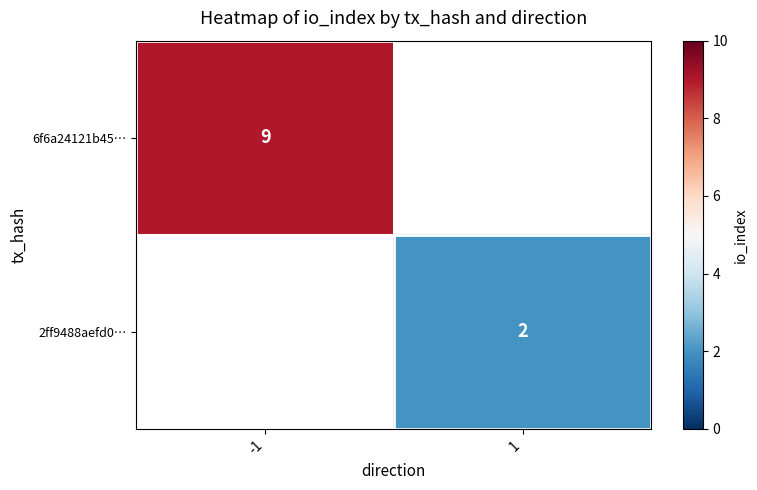

The 2ff9488aefd0… series shows 3 at 1. True or false?

False